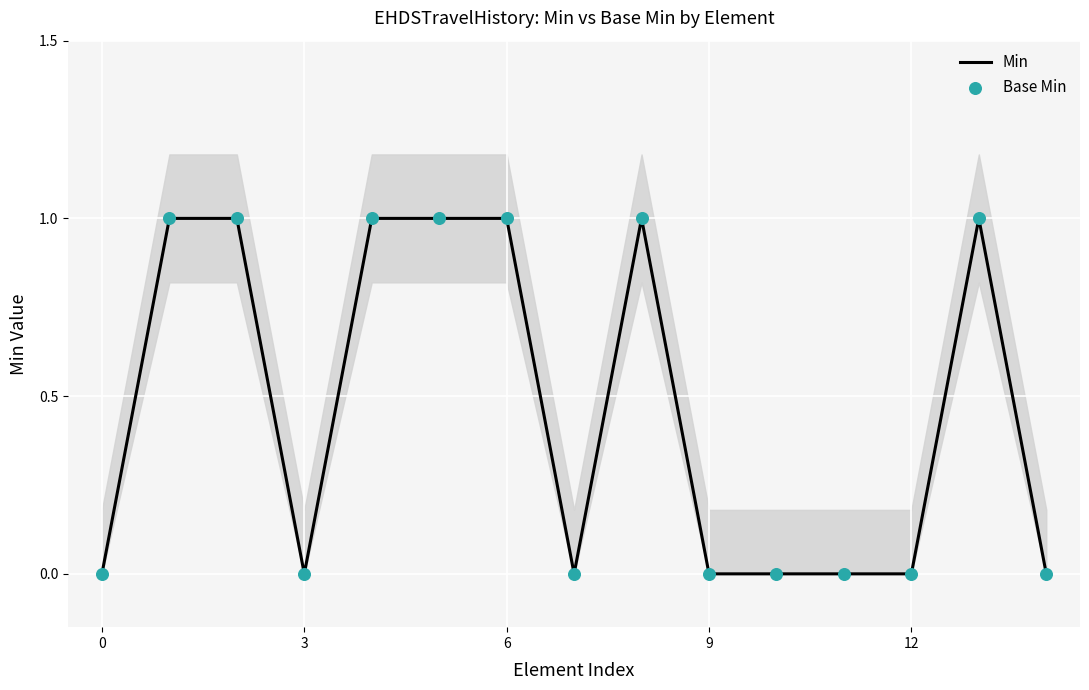

What are all the series names shown in the legend?

Min, Base Min